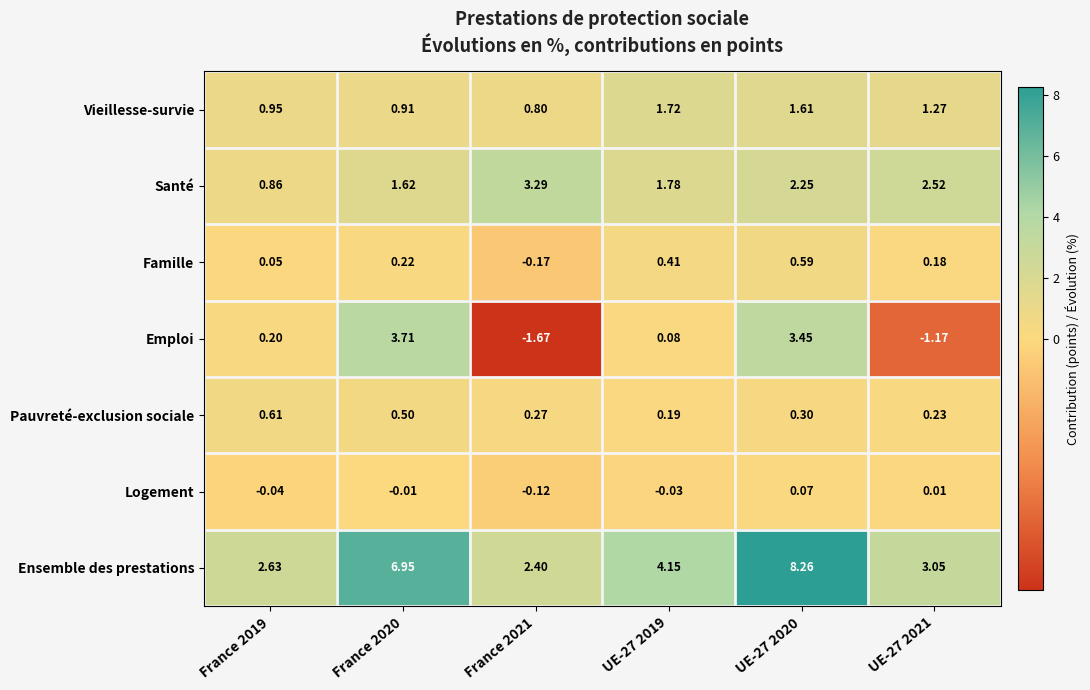

Which series has the largest total across all categories?

Ensemble des prestations